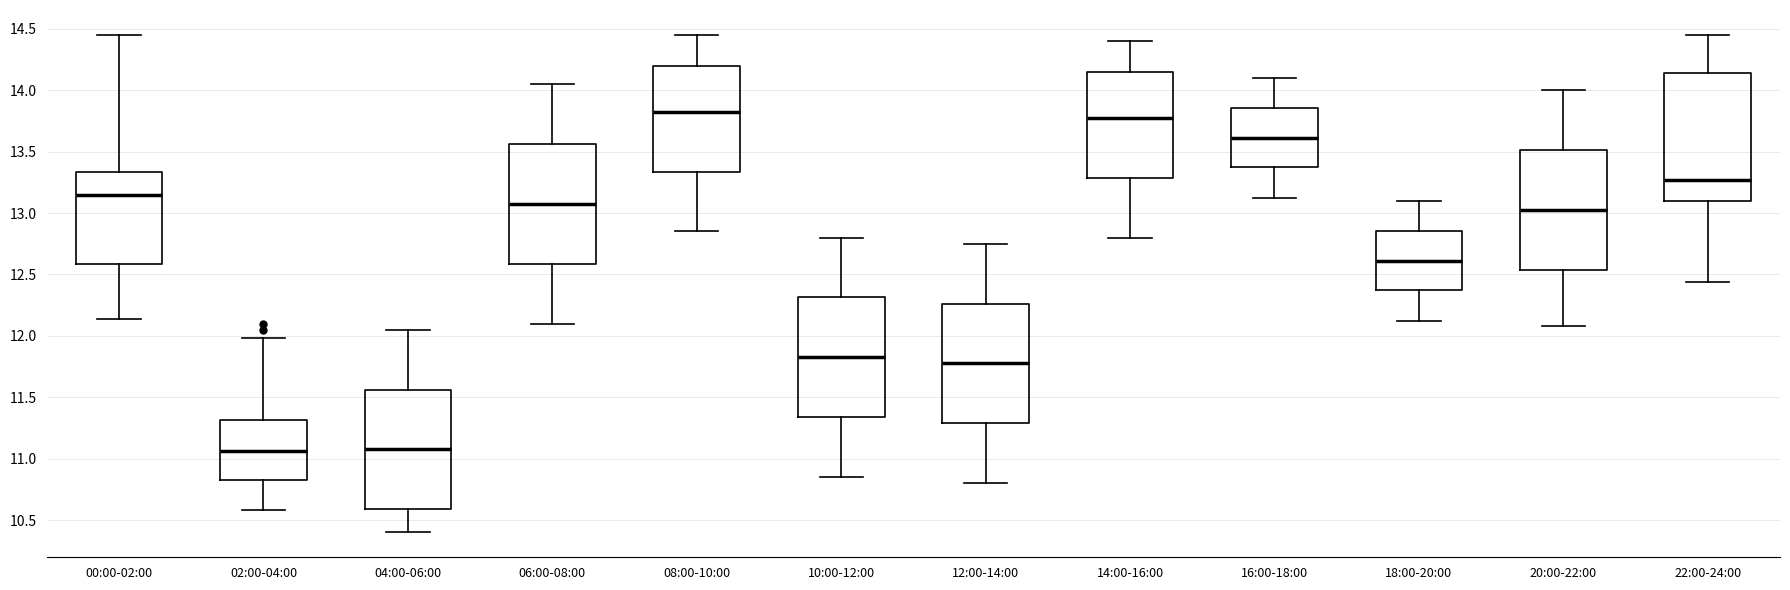

Where does the median line of the box for 18:00-20:00 sit on the y-axis? The values are not printed on the chart, so give them approximately, as read against the axis.

12.60